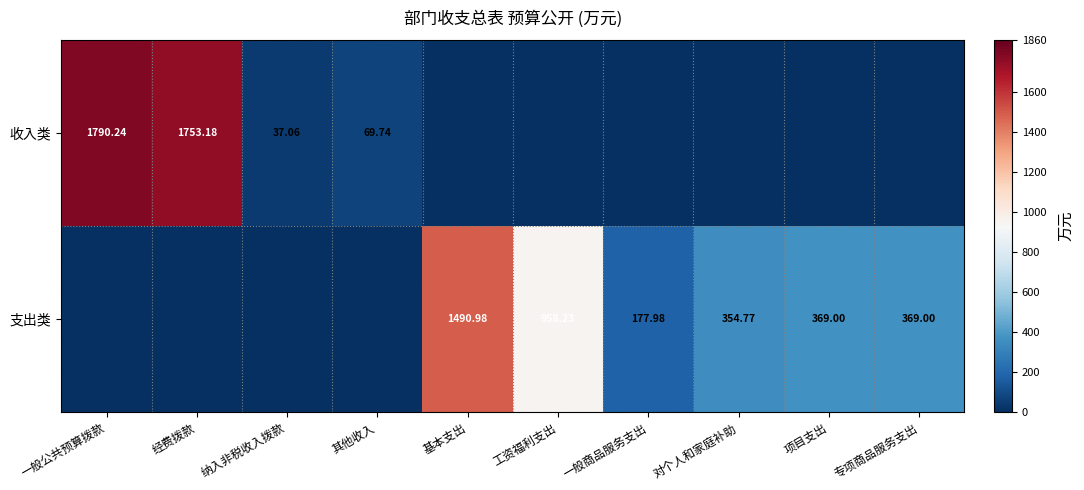

Is the value of 收入类 at 其他收入 greater than the value of 支出类 at 工资福利支出?

No